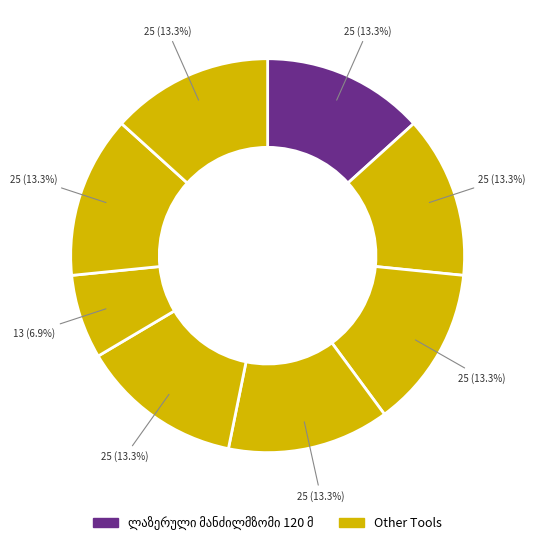

How many segments does this pie chart have?

8